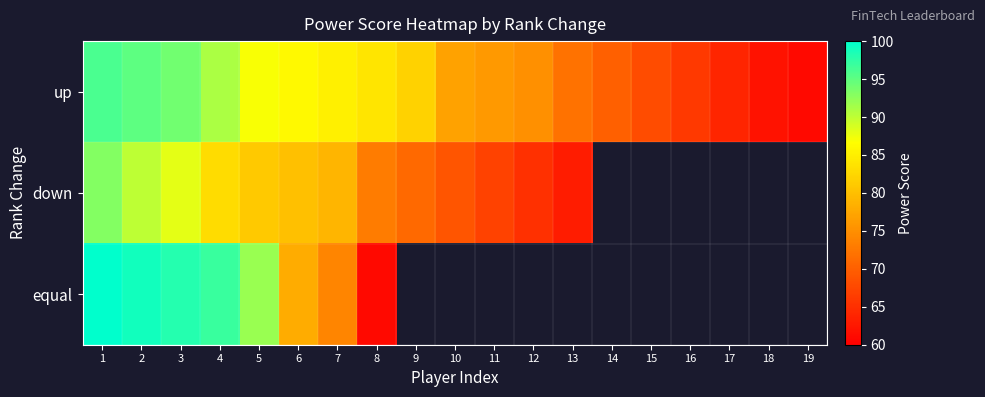

What is the maximum value for equal?

100.0